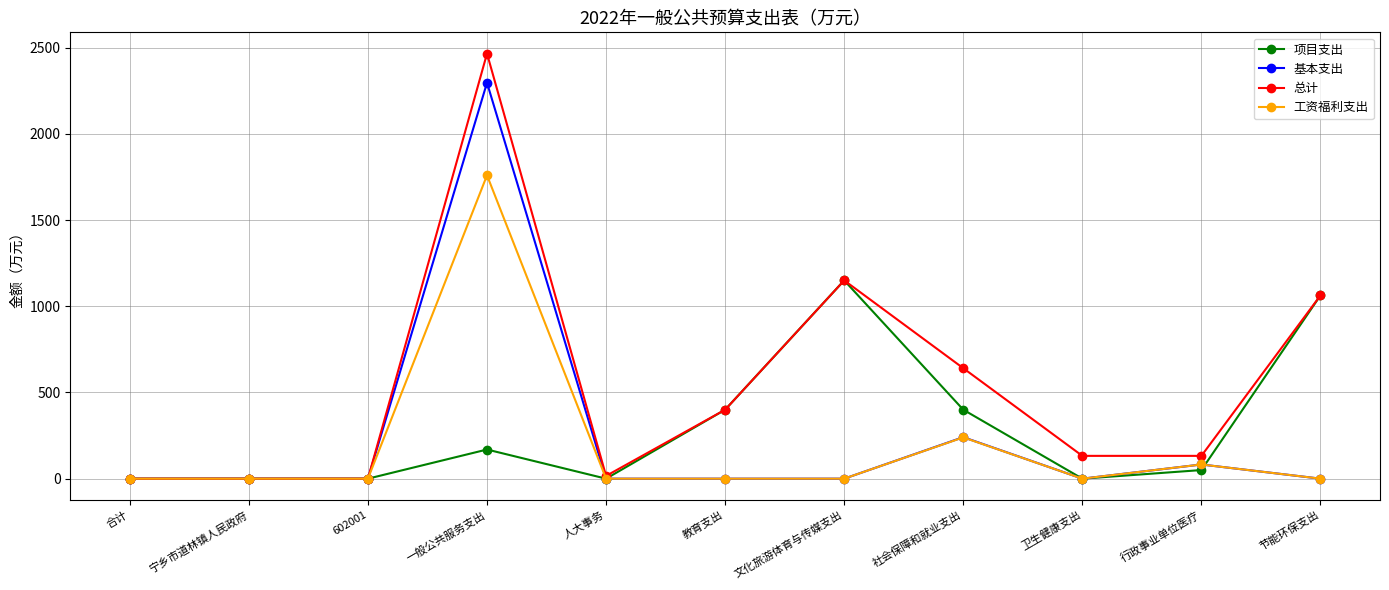

What is the value of the 项目支出 point at the 7th from the left?

1150.0